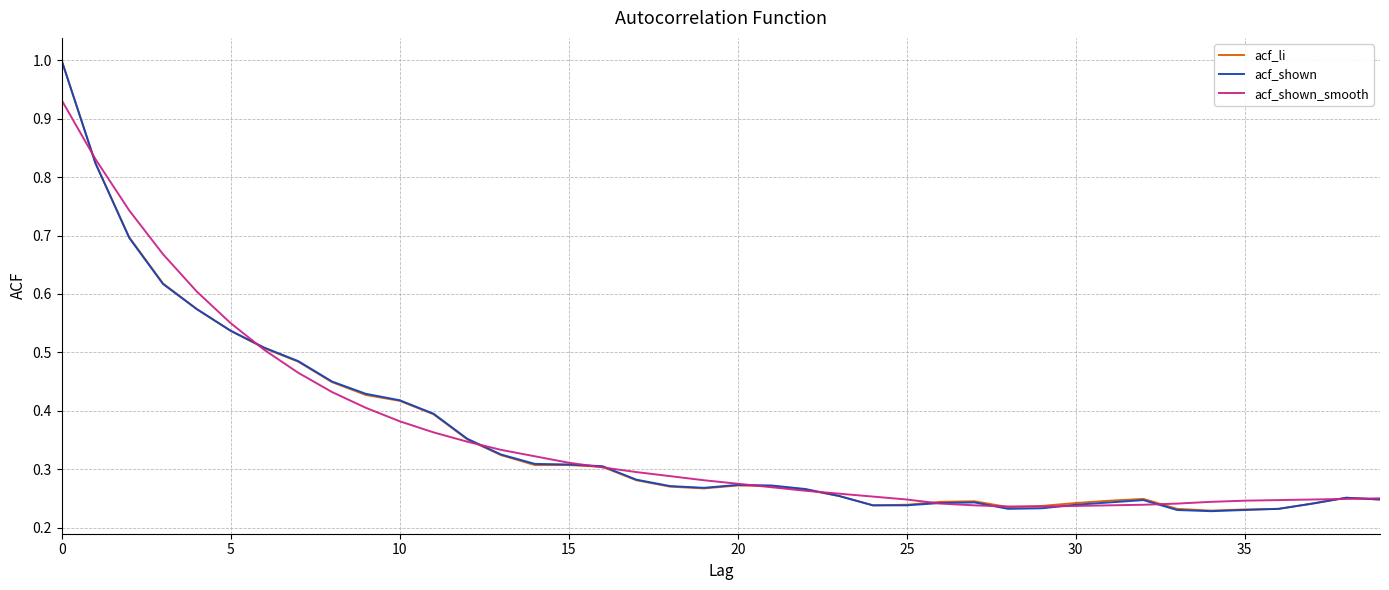

At how many categories does at least one series exceed 0?

40